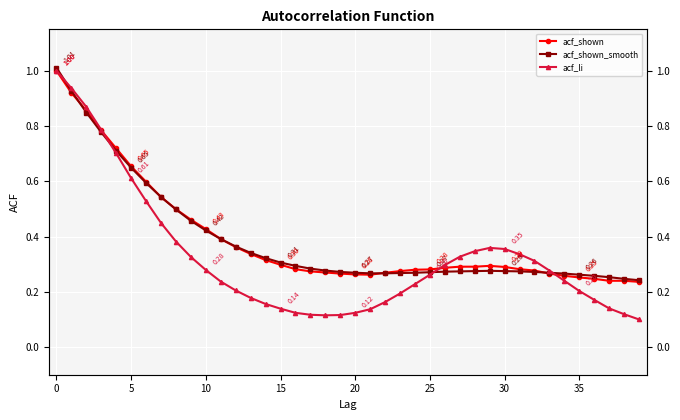

How many lines are shown in the chart?

3